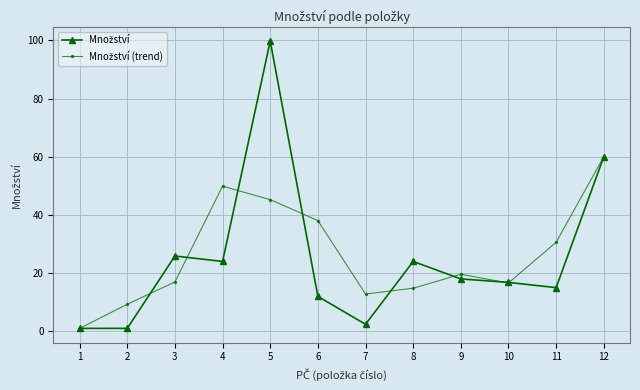

Which category has the highest value across all series?

5